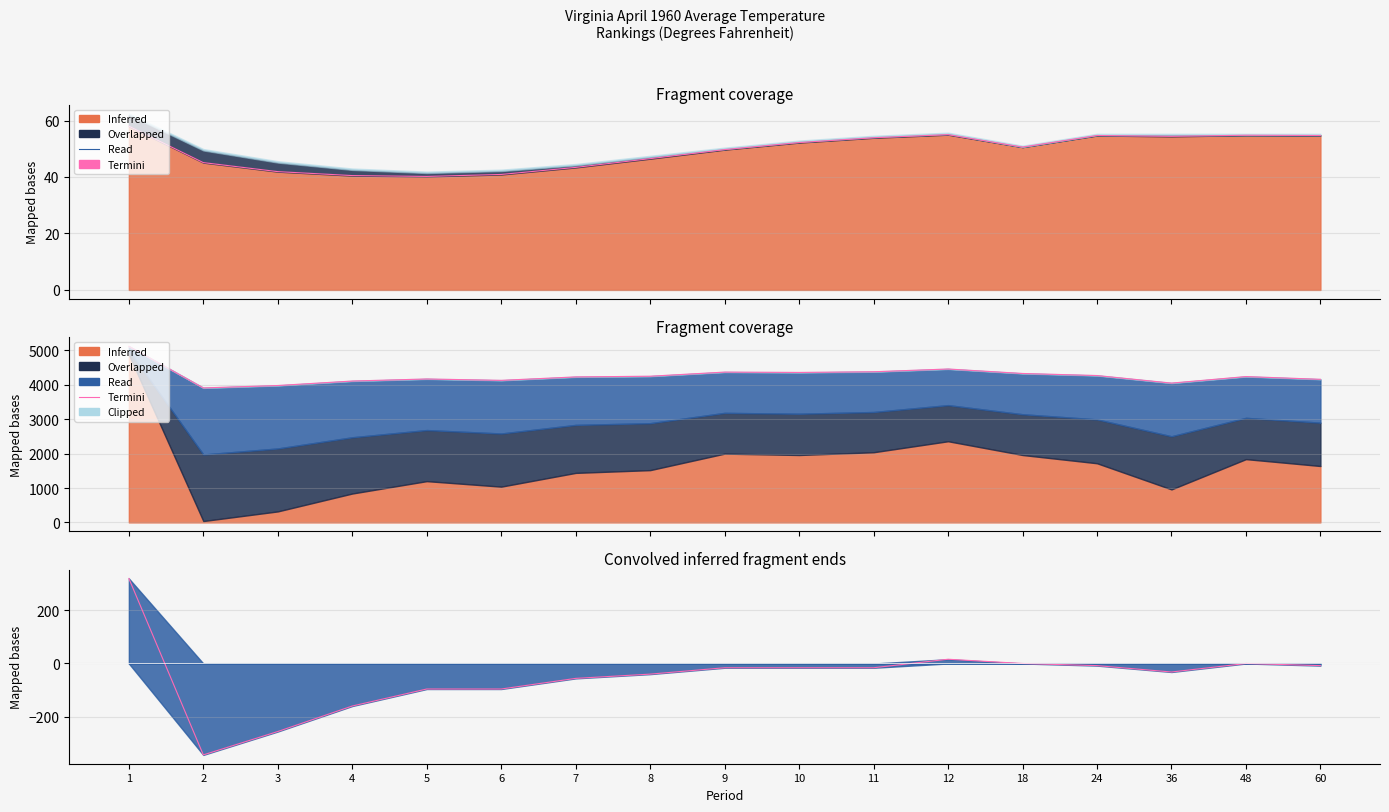

How many interior local valleys (lower than both neighbors) does the data have?

2